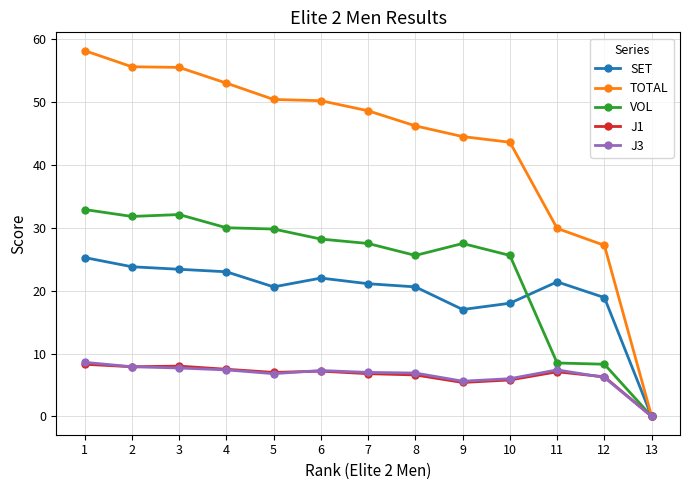

Is the value of TOTAL at 6 greater than the value of J1 at 12?

Yes